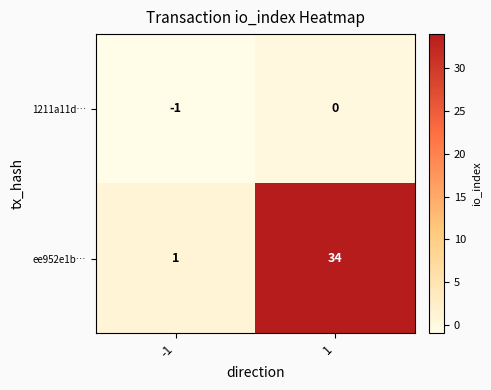

Which series changed the most between -1 and 1?

ee952e1b…